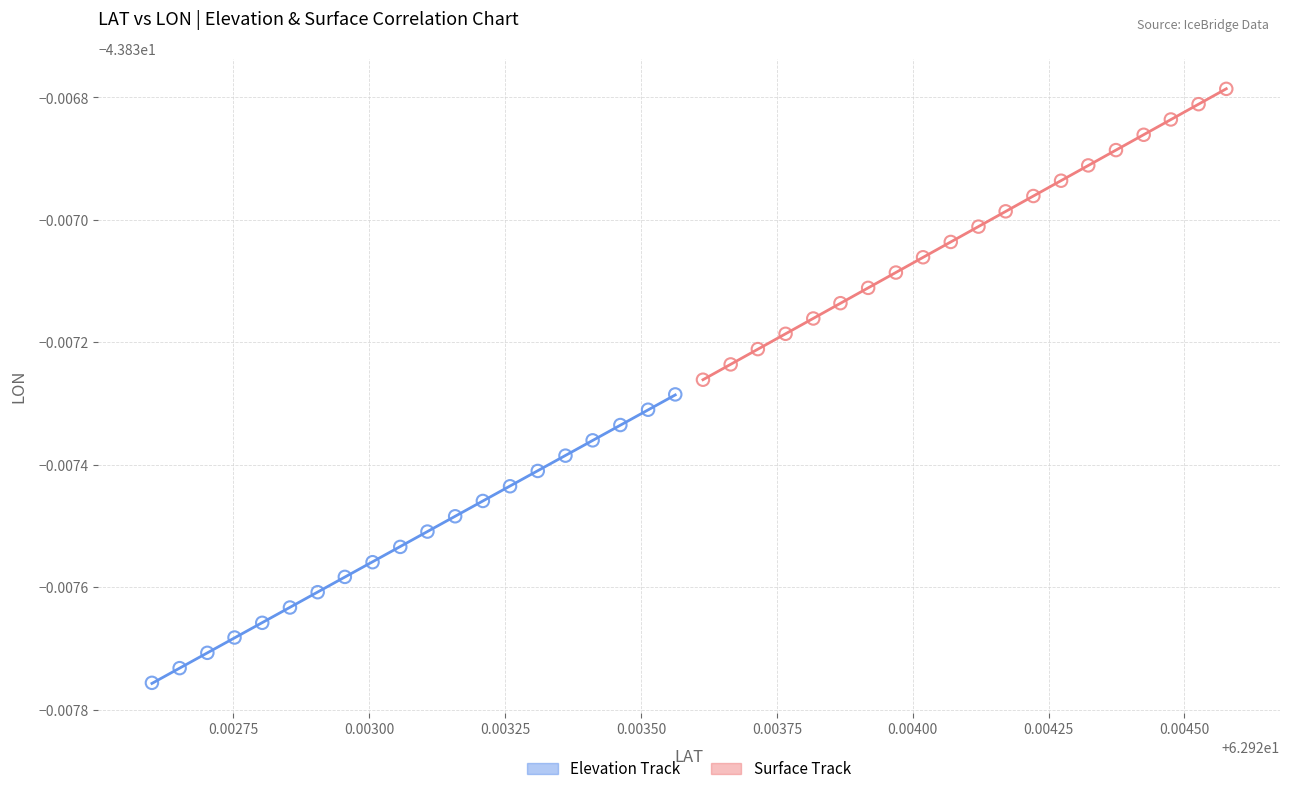

What are all the series names shown in the legend?

Elevation Track, Surface Track